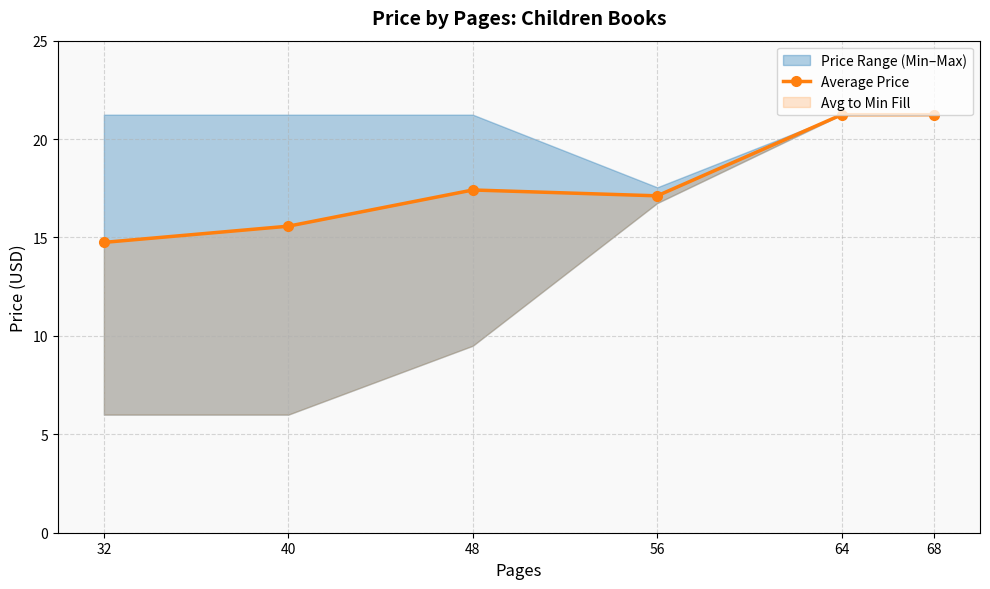

What is the value of the 6th point from the left?

21.2